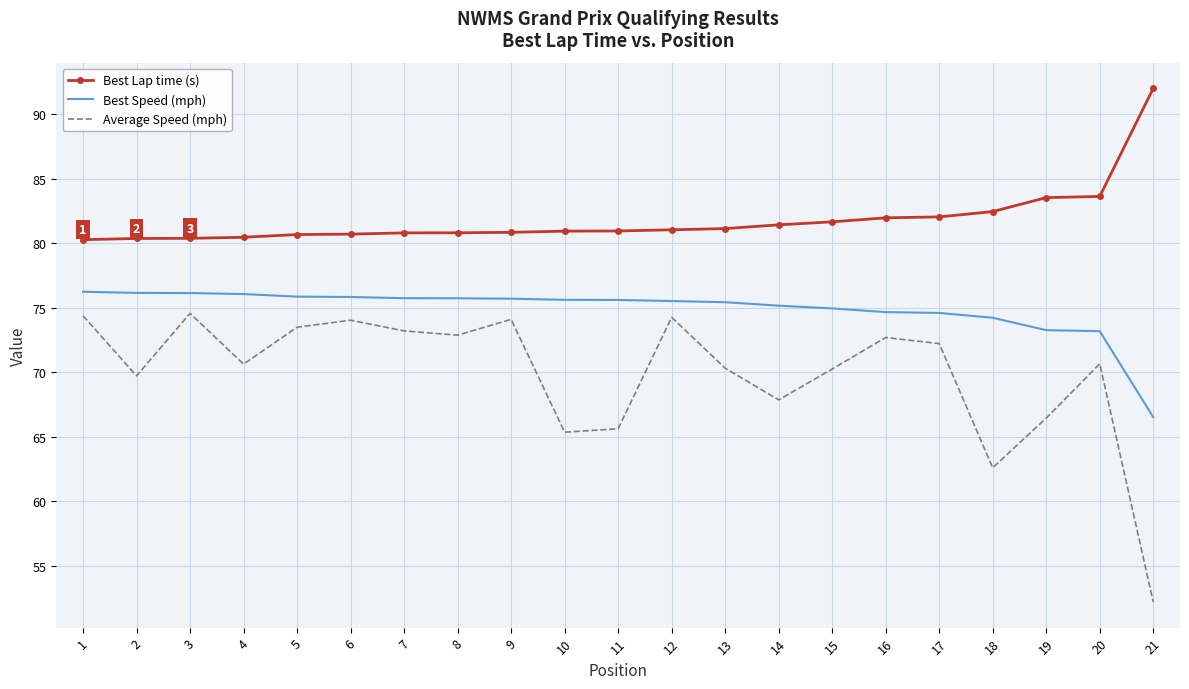

Is the value of Best Speed (mph) at 2 greater than the value of Average Speed (mph) at 4?

Yes